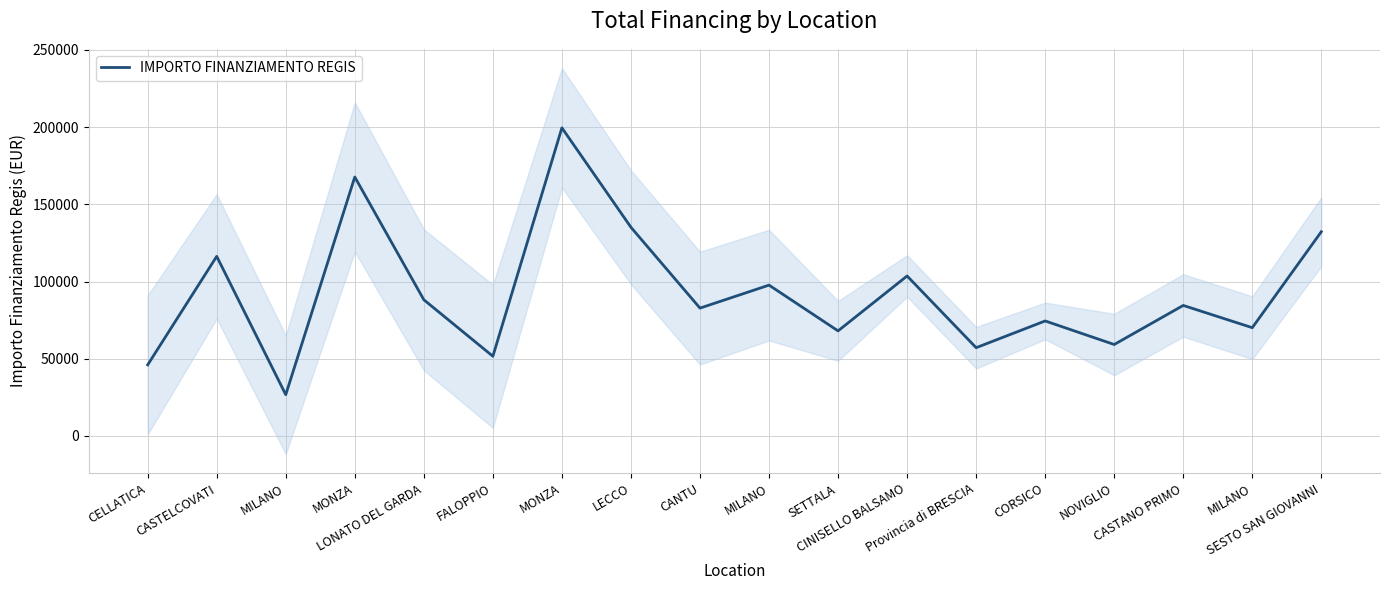

What is the label of the 1st point from the right?

SESTO SAN GIOVANNI